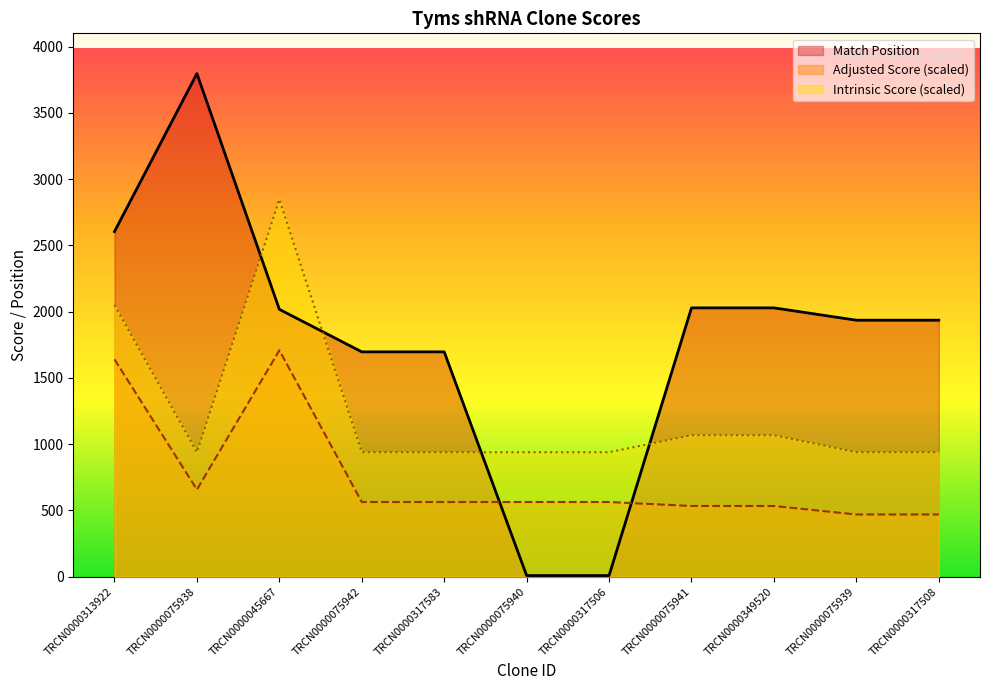

Where is the first local minimum for Intrinsic Score?

TRCN0000075938